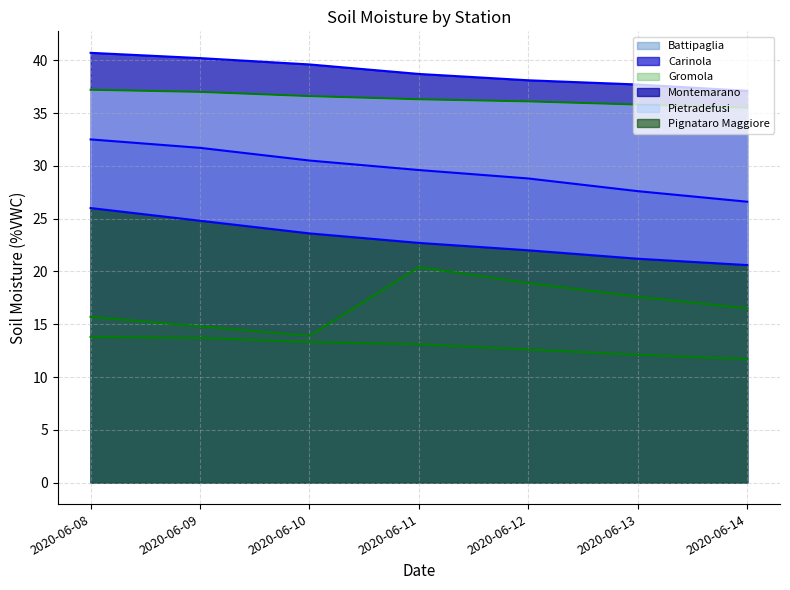

True or false: Pietradefusi has a value of 37.0 at 2020-06-09.

True